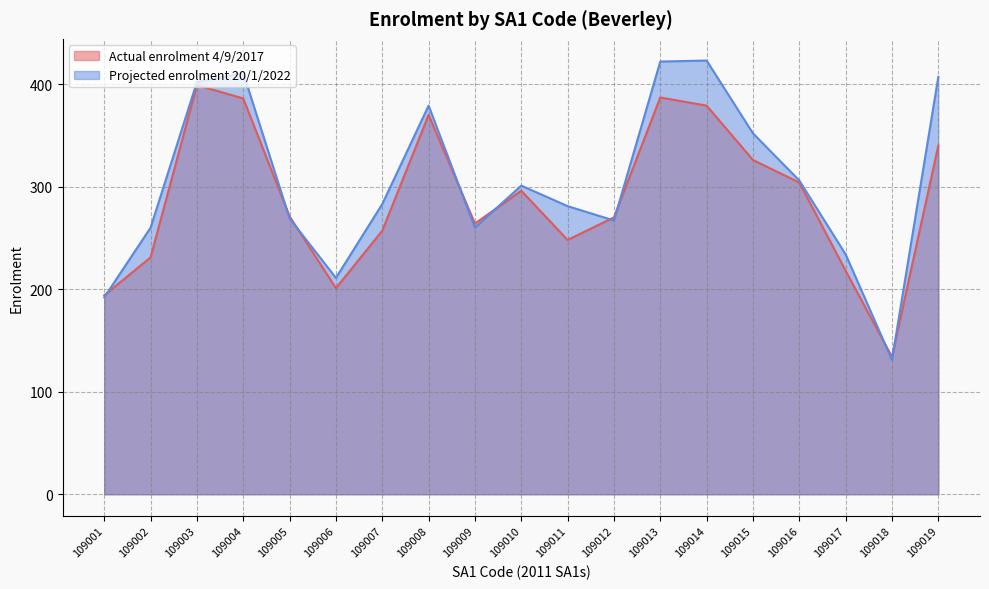

Which series has the widest spread of values?

Projected enrolment 20/1/2022